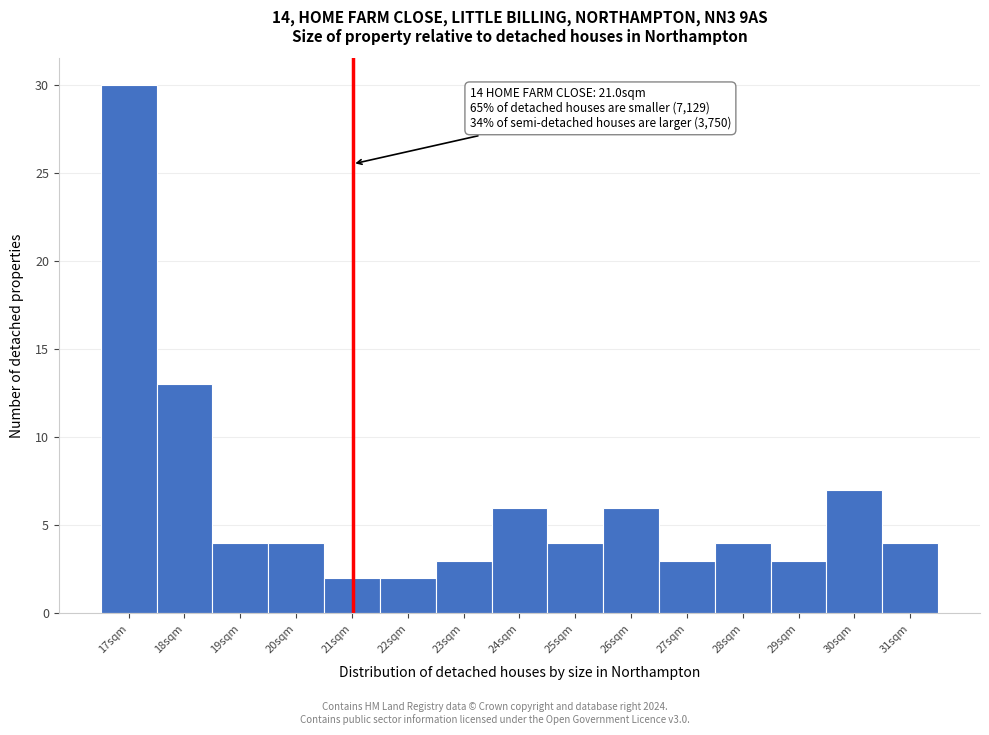

Reading left to right, list all the values displayed in this chart.

30	13	4	4	2	2	3	6	4	6	3	4	3	7	4